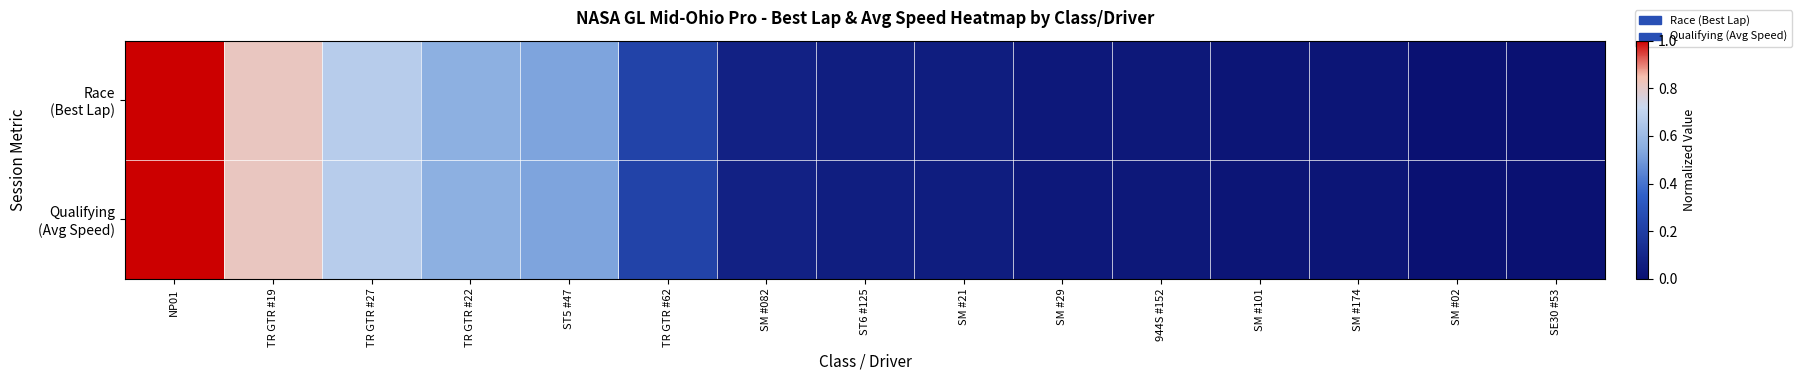

Which label corresponds to the largest value in the chart?

NP01